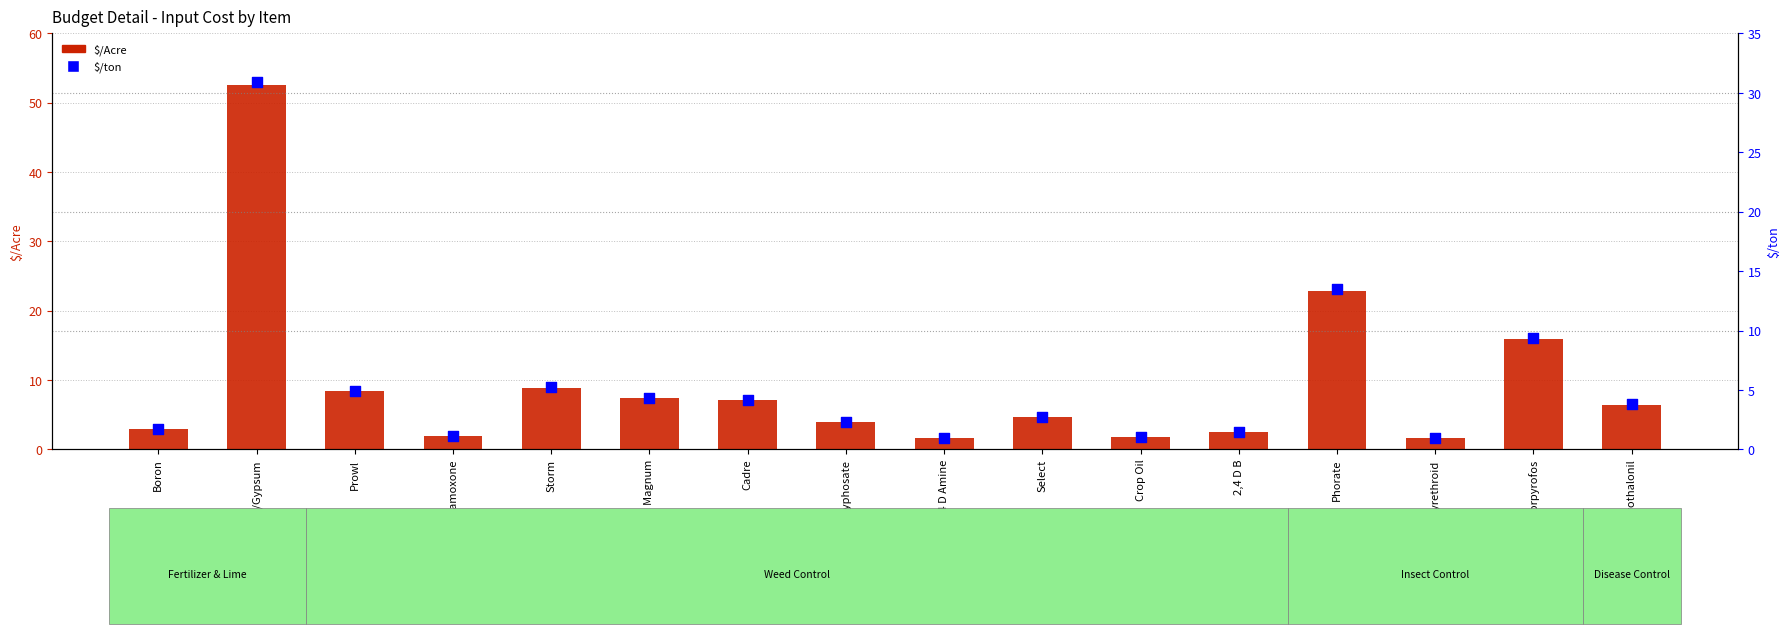

Which series has the largest Y range (max minus min)?

$/Acre